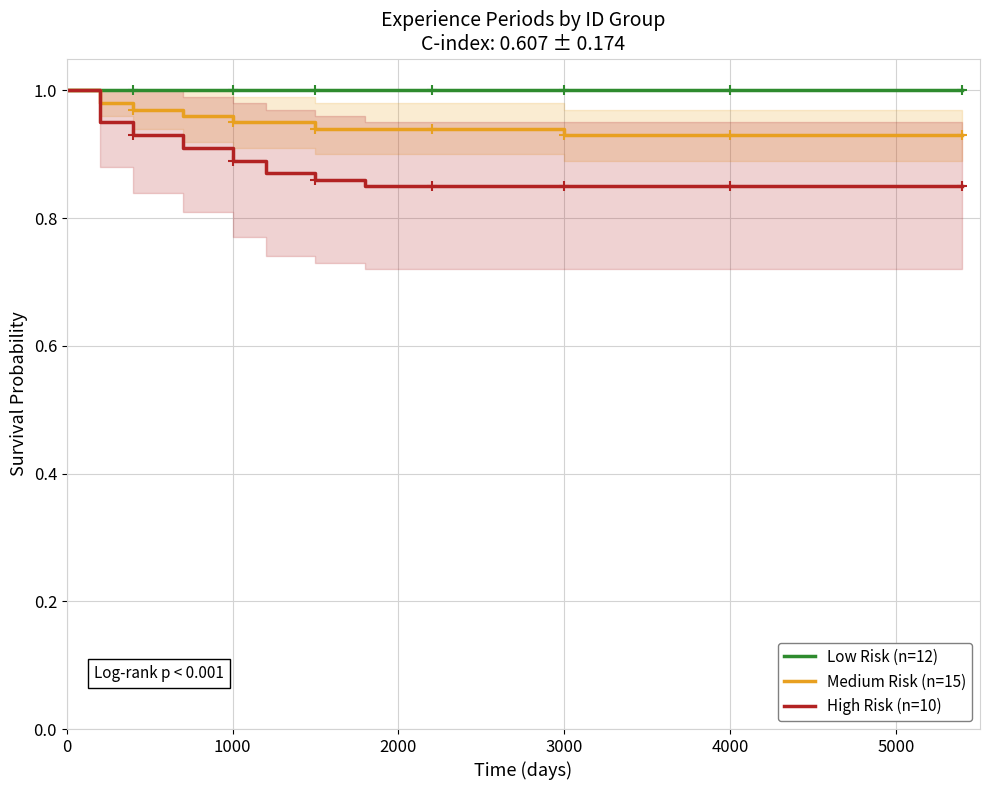

What is the difference between the maximum and second lowest values in the High Risk (n=10) series?

0.2